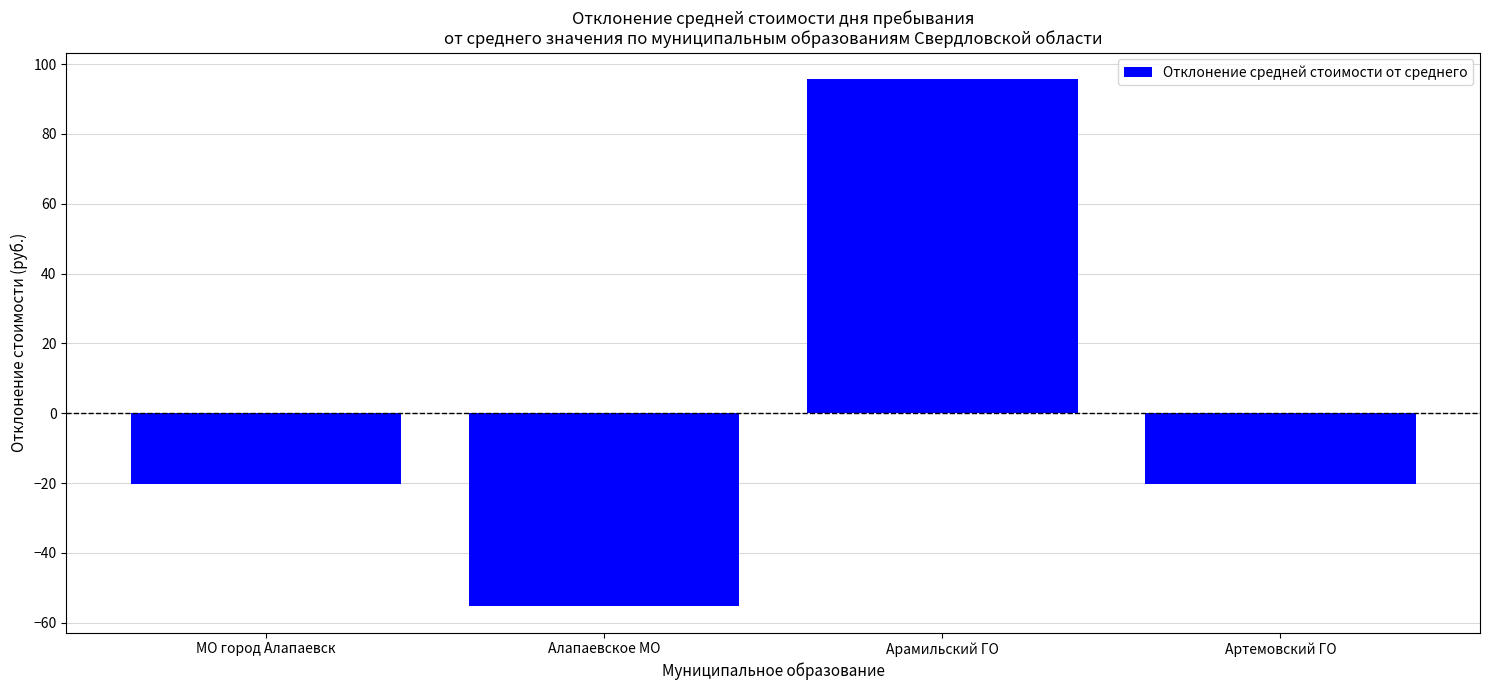

Does the chart contain any negative values?

Yes